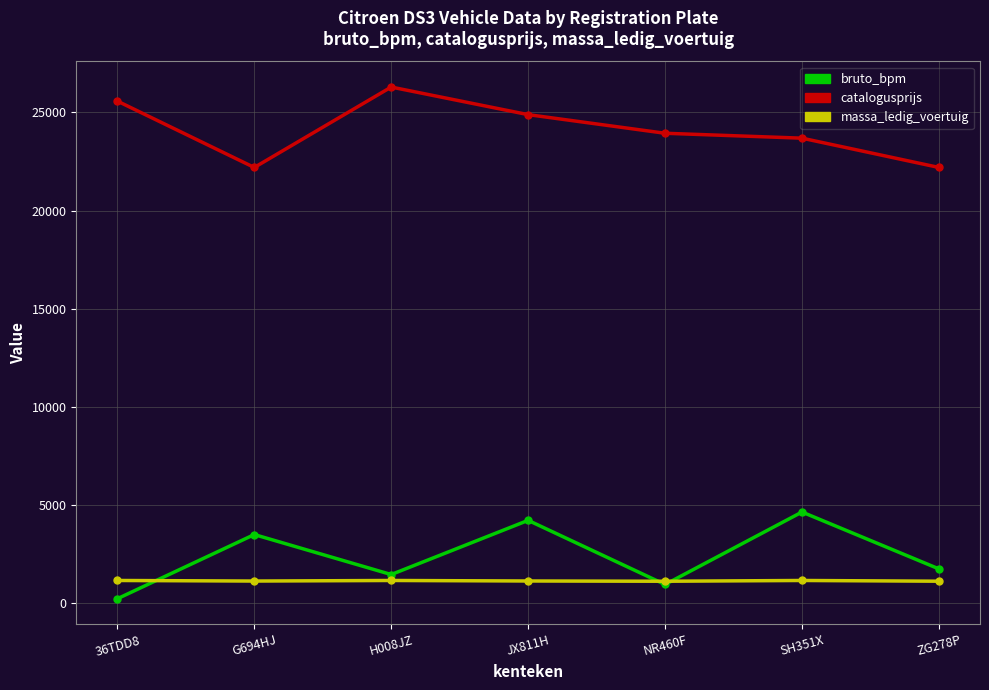

True or false: massa_ledig_voertuig and catalogusprijs intersect in this chart.

False